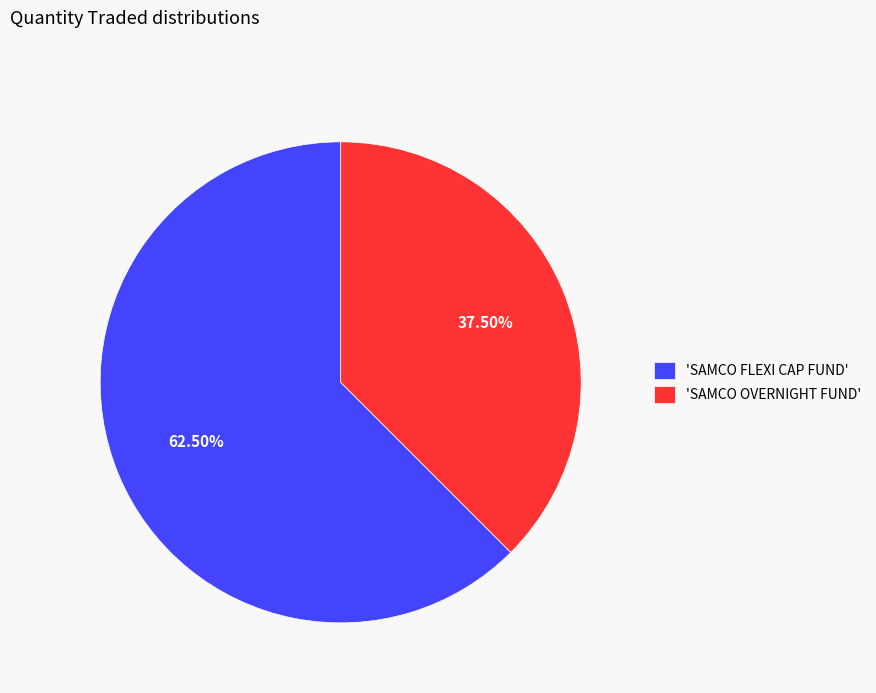

To the nearest percent, what is the average slice percentage?

50%